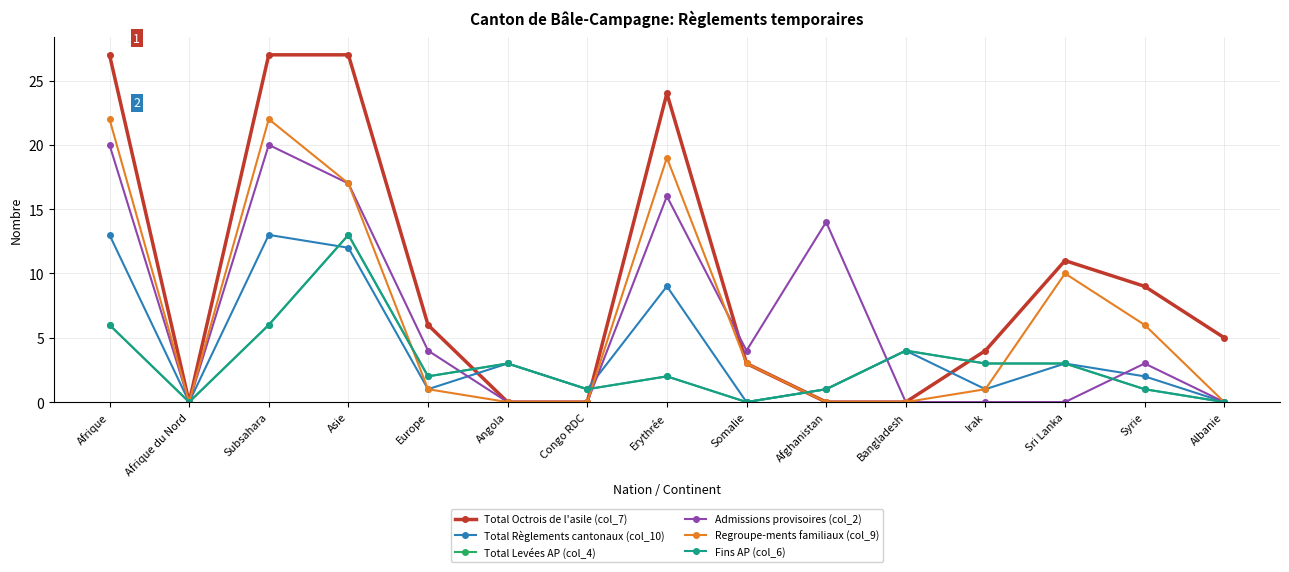

What is the greatest value displayed?

27